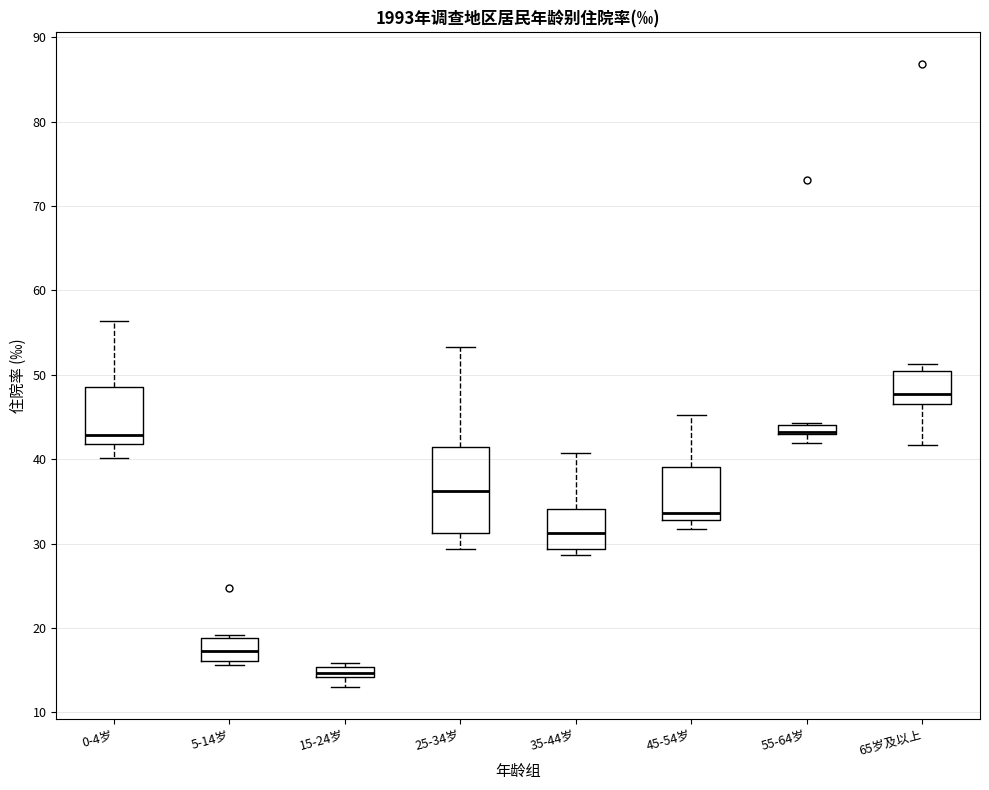

Where does the lower whisker of the box for 55-64岁 end on the y-axis? The values are not printed on the chart, so give them approximately, as read against the axis.

42